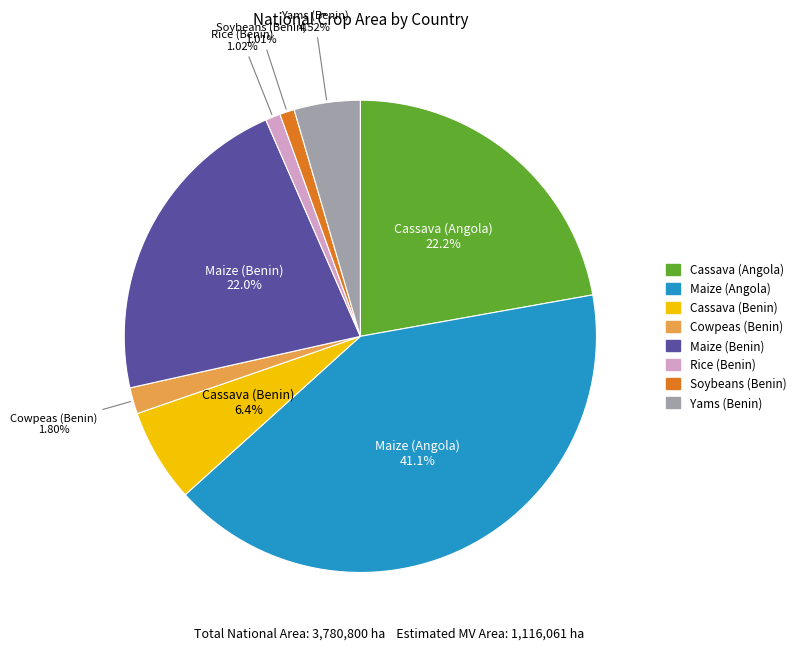

Which slice is the largest?

Maize (Angola)